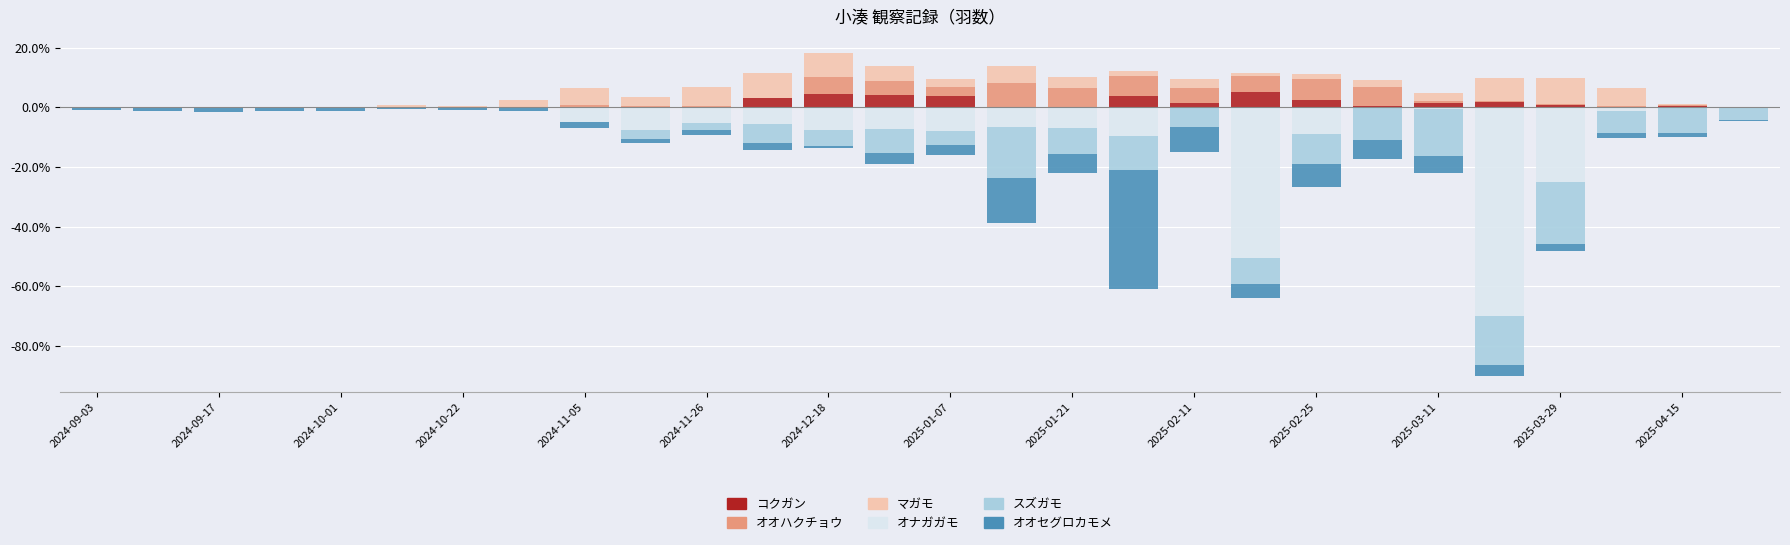

What is the difference between the maximum and minimum values in the オナガガモ series?

69.9